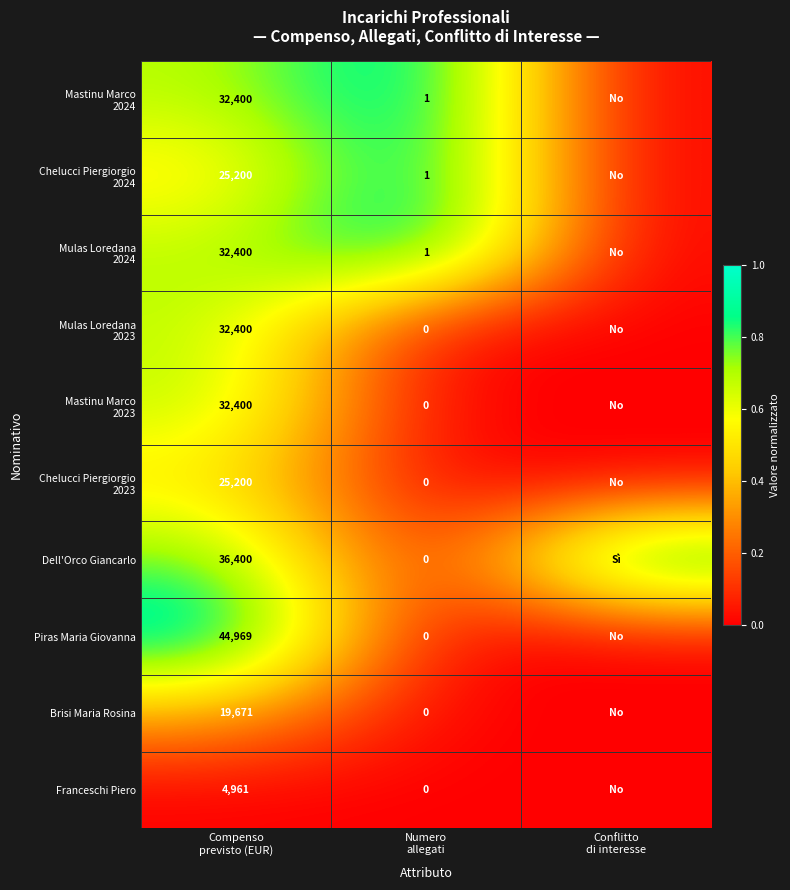

The value of Brisi Maria Rosina at Compenso previsto (EUR) is 0.4. True or false?

True